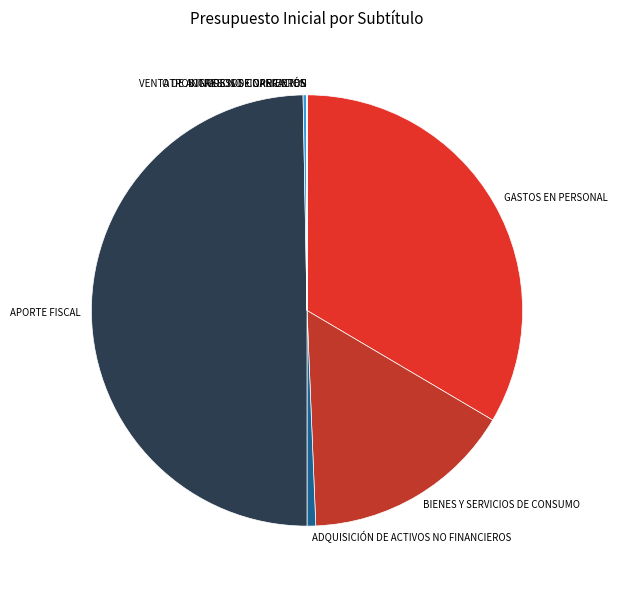

Which category has the biggest portion of the pie?

APORTE FISCAL